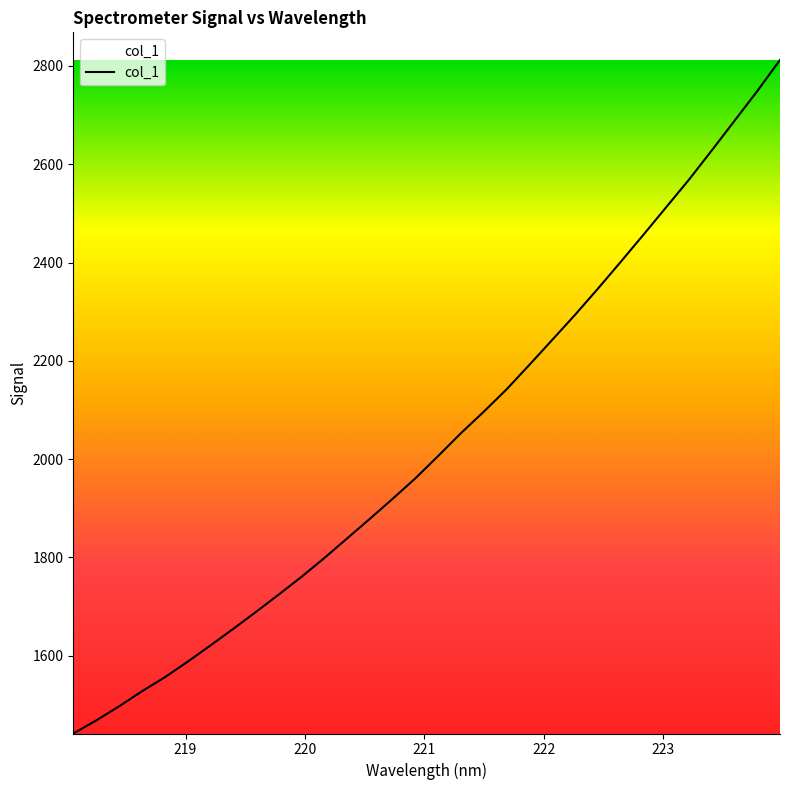

What is the difference between the maximum and minimum values?

1370.9